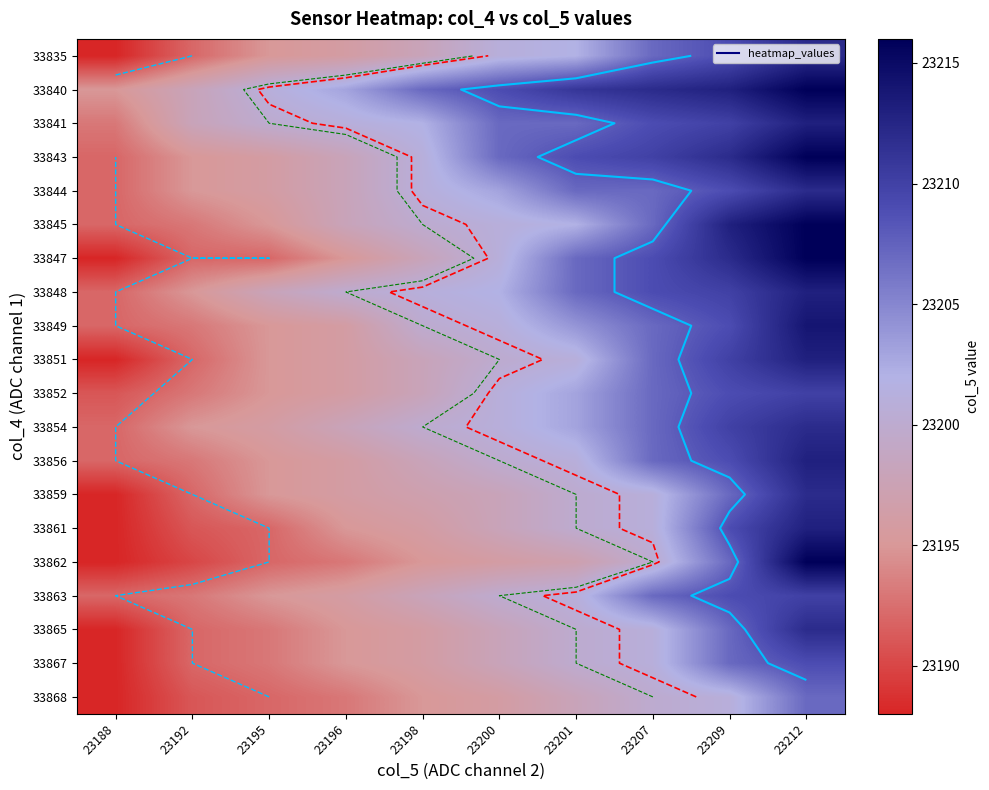

Between 23192 and 23201, which is larger?

23201